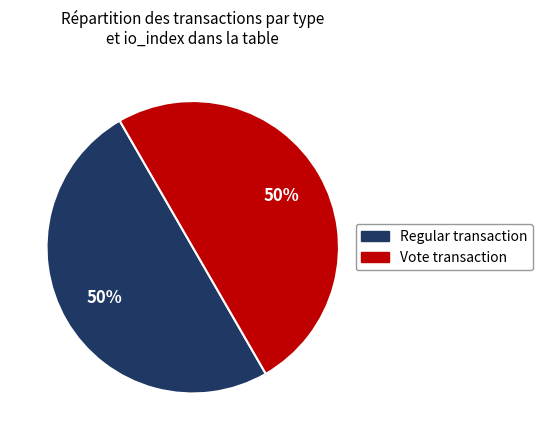

What percentage is the Vote slice, to the nearest percent?

50%